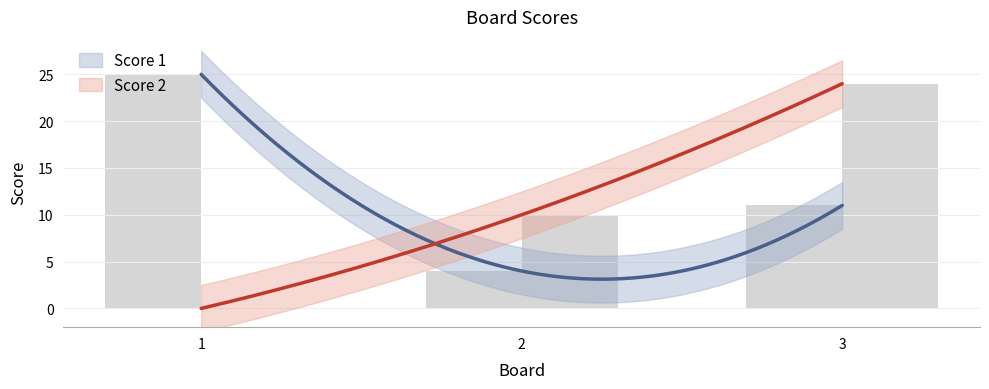

What is the difference between the highest and lowest values at 3?

13